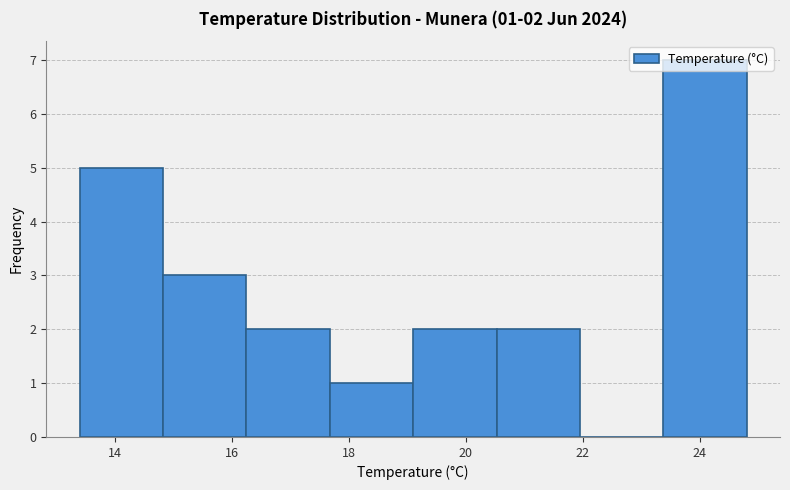

Which range on the x-axis has the tallest bar?

23.4 to 24.8